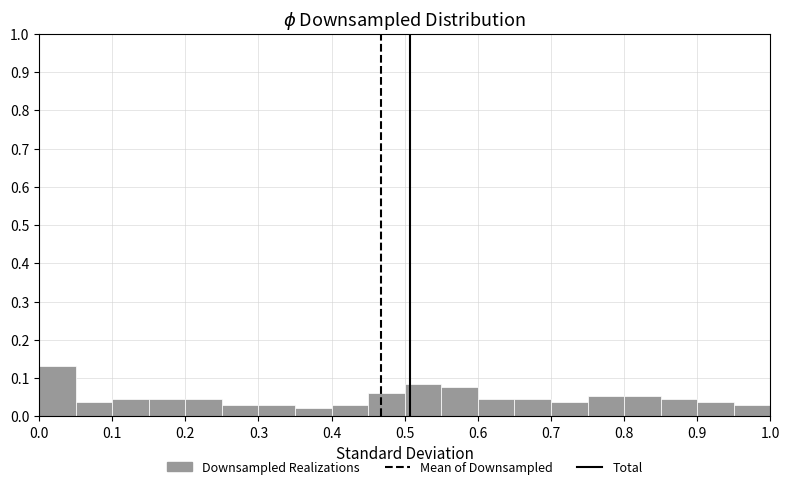

Over which range of the x-axis is the bar tallest?

0.00 to 0.05